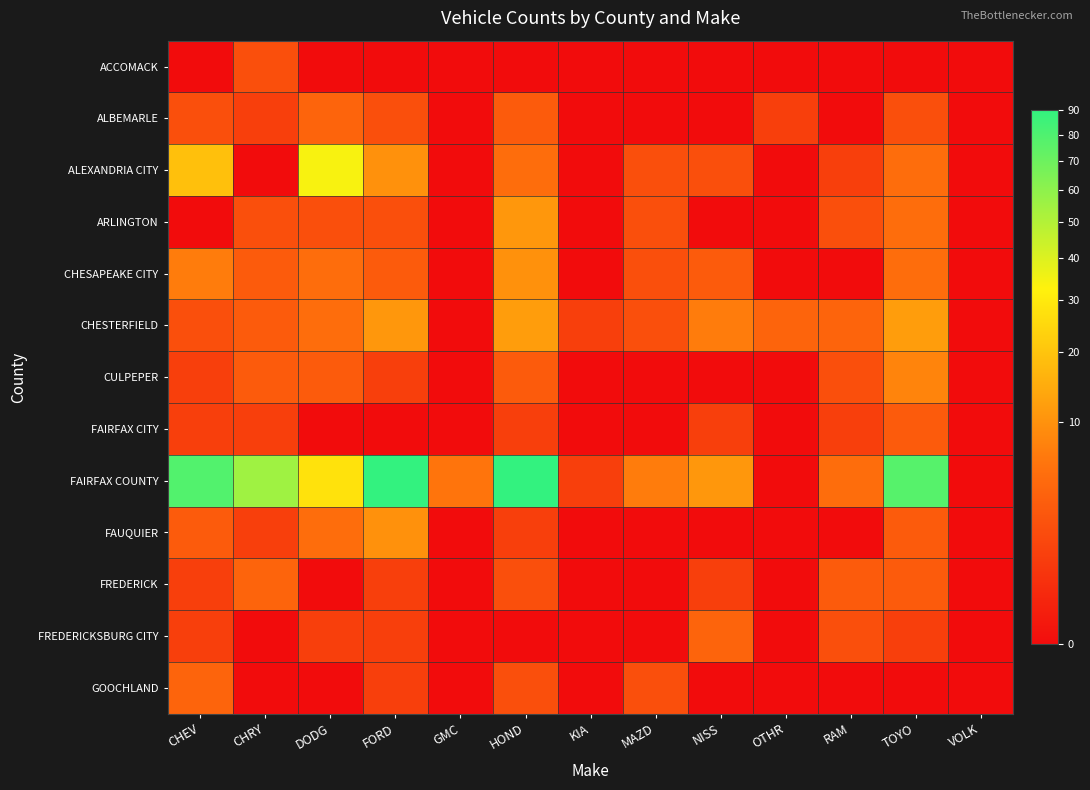

Reading left to right, transcribe all the data shown in this chart.

ACCOMACK: CHEV=0	CHRY=2	DODG=0	FORD=0	GMC=0	HOND=0	KIA=0	MAZD=0	NISS=0	OTHR=0	RAM=0	TOYO=0	VOLK=0
ALBEMARLE: CHEV=2	CHRY=1	DODG=4	FORD=2	GMC=0	HOND=3	KIA=0	MAZD=0	NISS=0	OTHR=1	RAM=0	TOYO=2	VOLK=0
ALEXANDRIA CITY: CHEV=19	CHRY=0	DODG=34	FORD=10	GMC=0	HOND=5	KIA=0	MAZD=2	NISS=2	OTHR=0	RAM=1	TOYO=5	VOLK=0
ARLINGTON: CHEV=0	CHRY=2	DODG=2	FORD=2	GMC=0	HOND=11	KIA=0	MAZD=2	NISS=0	OTHR=0	RAM=2	TOYO=5	VOLK=0
CHESAPEAKE CITY: CHEV=7	CHRY=3	DODG=5	FORD=3	GMC=0	HOND=10	KIA=0	MAZD=2	NISS=3	OTHR=0	RAM=0	TOYO=5	VOLK=0
CHESTERFIELD: CHEV=2	CHRY=3	DODG=5	FORD=11	GMC=0	HOND=12	KIA=1	MAZD=2	NISS=7	OTHR=4	RAM=4	TOYO=12	VOLK=0
CULPEPER: CHEV=1	CHRY=3	DODG=3	FORD=1	GMC=0	HOND=3	KIA=0	MAZD=0	NISS=0	OTHR=0	RAM=2	TOYO=8	VOLK=0
FAIRFAX CITY: CHEV=1	CHRY=1	DODG=0	FORD=0	GMC=0	HOND=1	KIA=0	MAZD=0	NISS=1	OTHR=0	RAM=1	TOYO=3	VOLK=0
FAIRFAX COUNTY: CHEV=79	CHRY=55	DODG=28	FORD=90	GMC=6	HOND=90	KIA=1	MAZD=7	NISS=11	OTHR=0	RAM=5	TOYO=77	VOLK=0
FAUQUIER: CHEV=3	CHRY=1	DODG=5	FORD=10	GMC=0	HOND=1	KIA=0	MAZD=0	NISS=0	OTHR=0	RAM=0	TOYO=3	VOLK=0
FREDERICK: CHEV=1	CHRY=4	DODG=0	FORD=1	GMC=0	HOND=2	KIA=0	MAZD=0	NISS=1	OTHR=0	RAM=3	TOYO=3	VOLK=0
FREDERICKSBURG CITY: CHEV=1	CHRY=0	DODG=1	FORD=1	GMC=0	HOND=0	KIA=0	MAZD=0	NISS=4	OTHR=0	RAM=2	TOYO=1	VOLK=0
GOOCHLAND: CHEV=4	CHRY=0	DODG=0	FORD=1	GMC=0	HOND=2	KIA=0	MAZD=2	NISS=0	OTHR=0	RAM=0	TOYO=0	VOLK=0